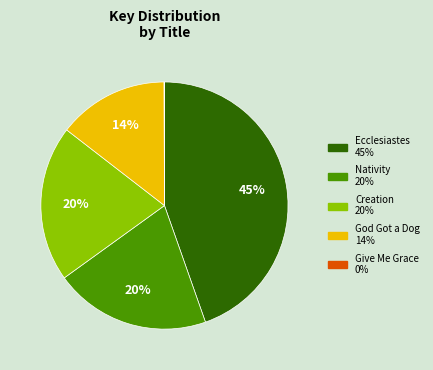

What is the largest slice in the pie chart?

Ecclesiastes